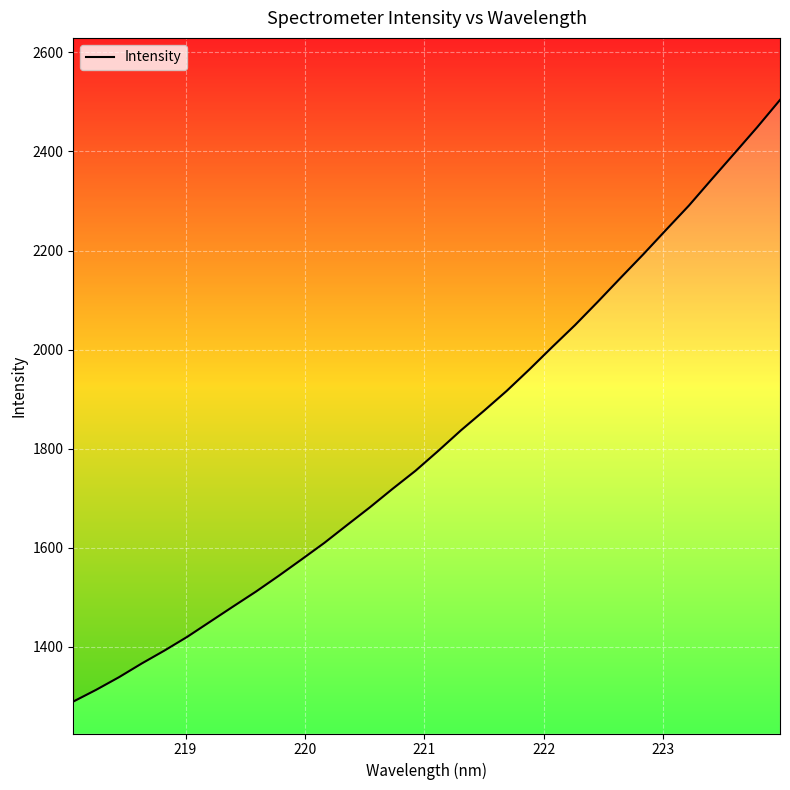

What is the average value?

1818.7